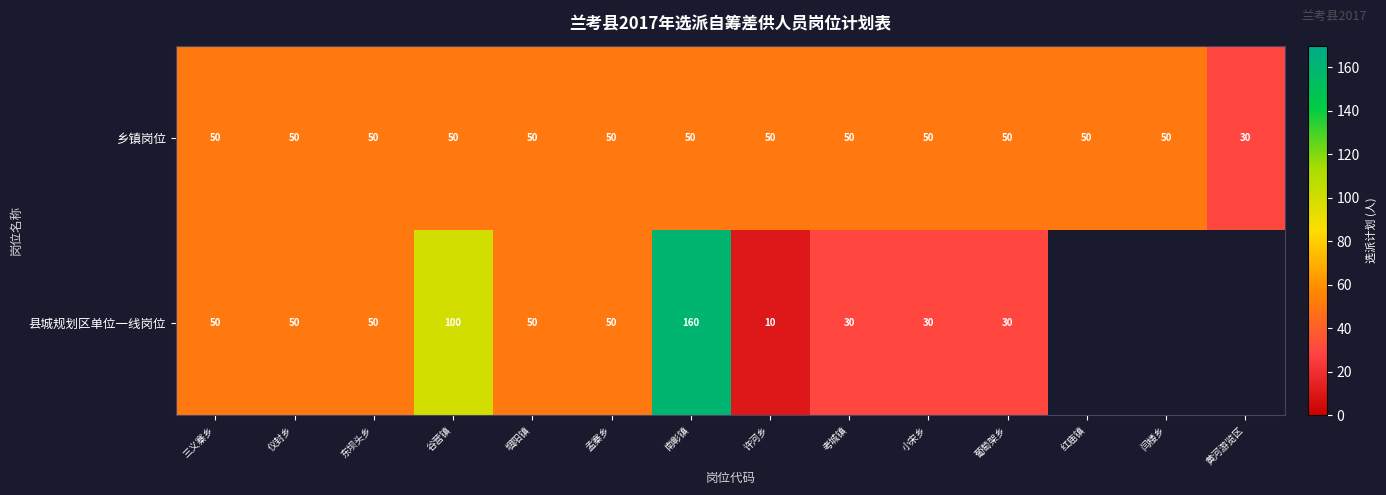

What is the highest value of the 乡镇岗位 series?

50